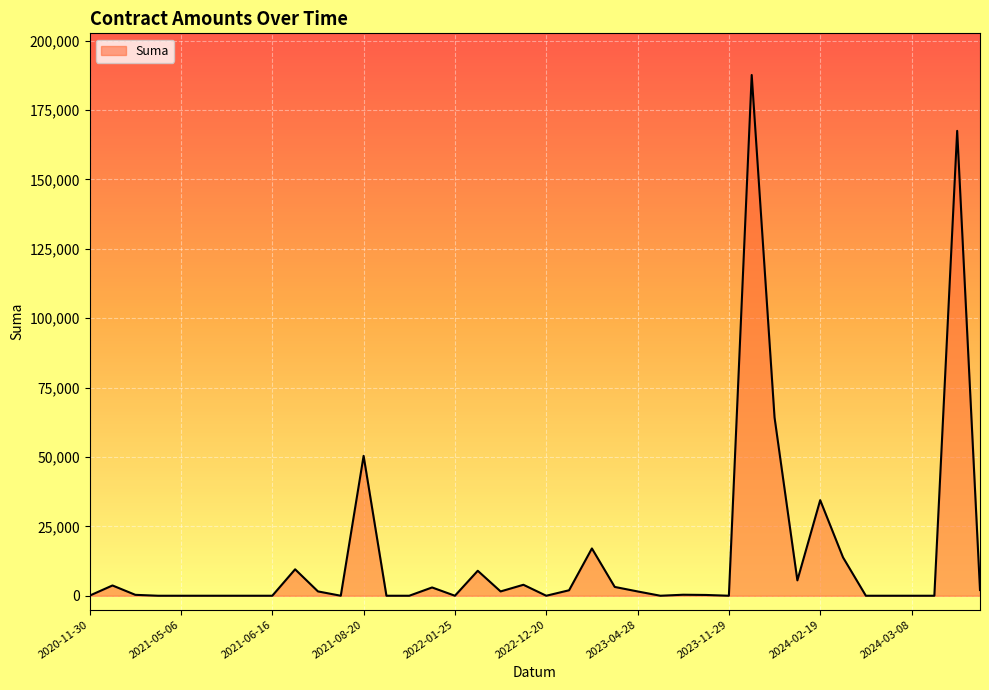

Does the chart display data point markers on the line(s)?

No